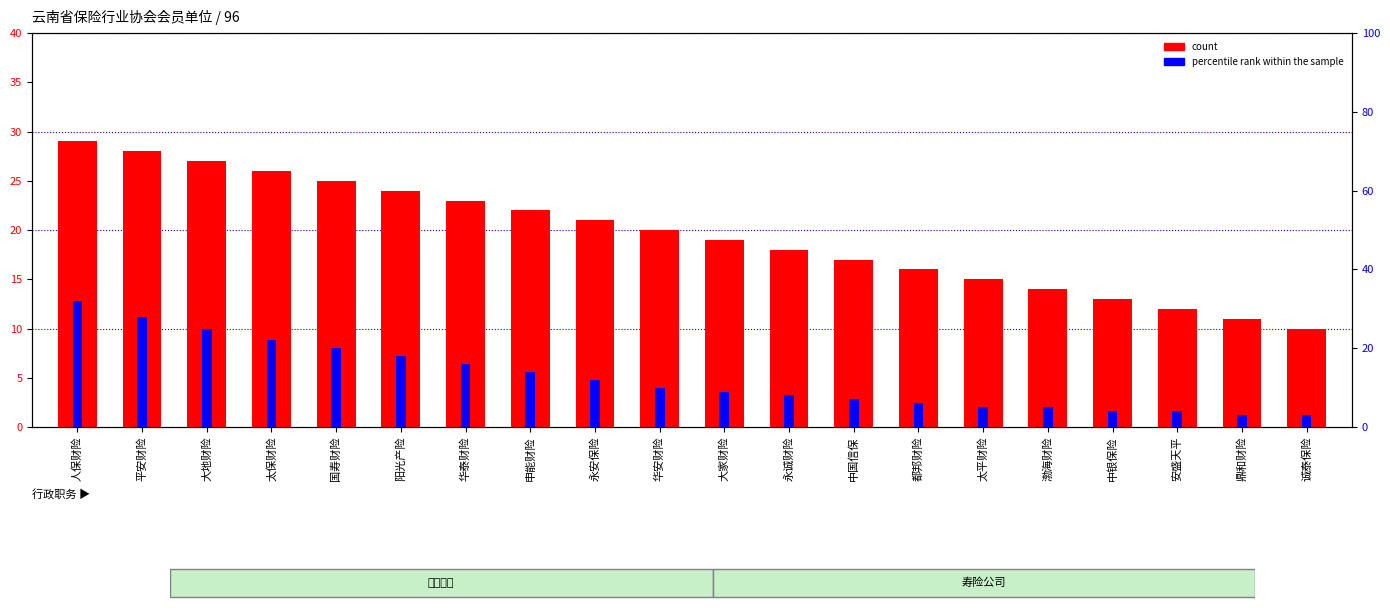

How many bars are there in total?

40